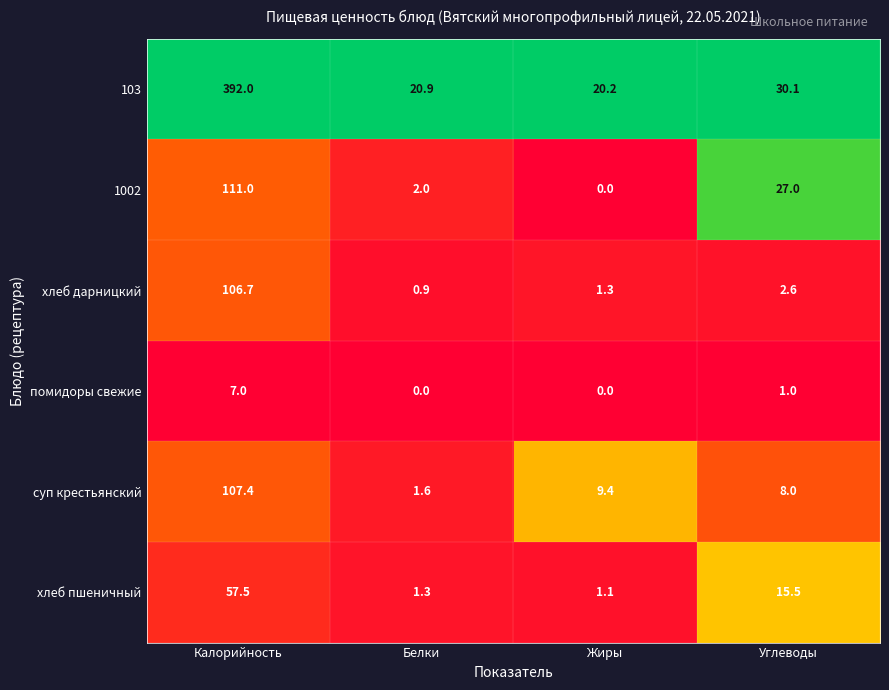

True or false: 103 has a value of 30.1 at Углеводы.

True